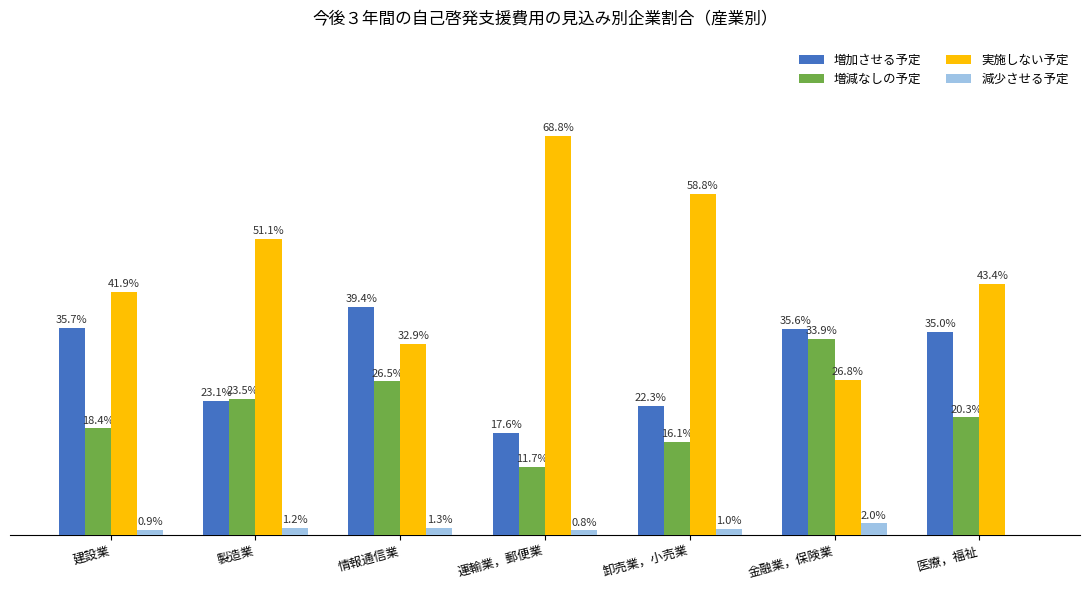

Which series changed the most between 製造業 and 運輸業，郵便業?

実施しない予定